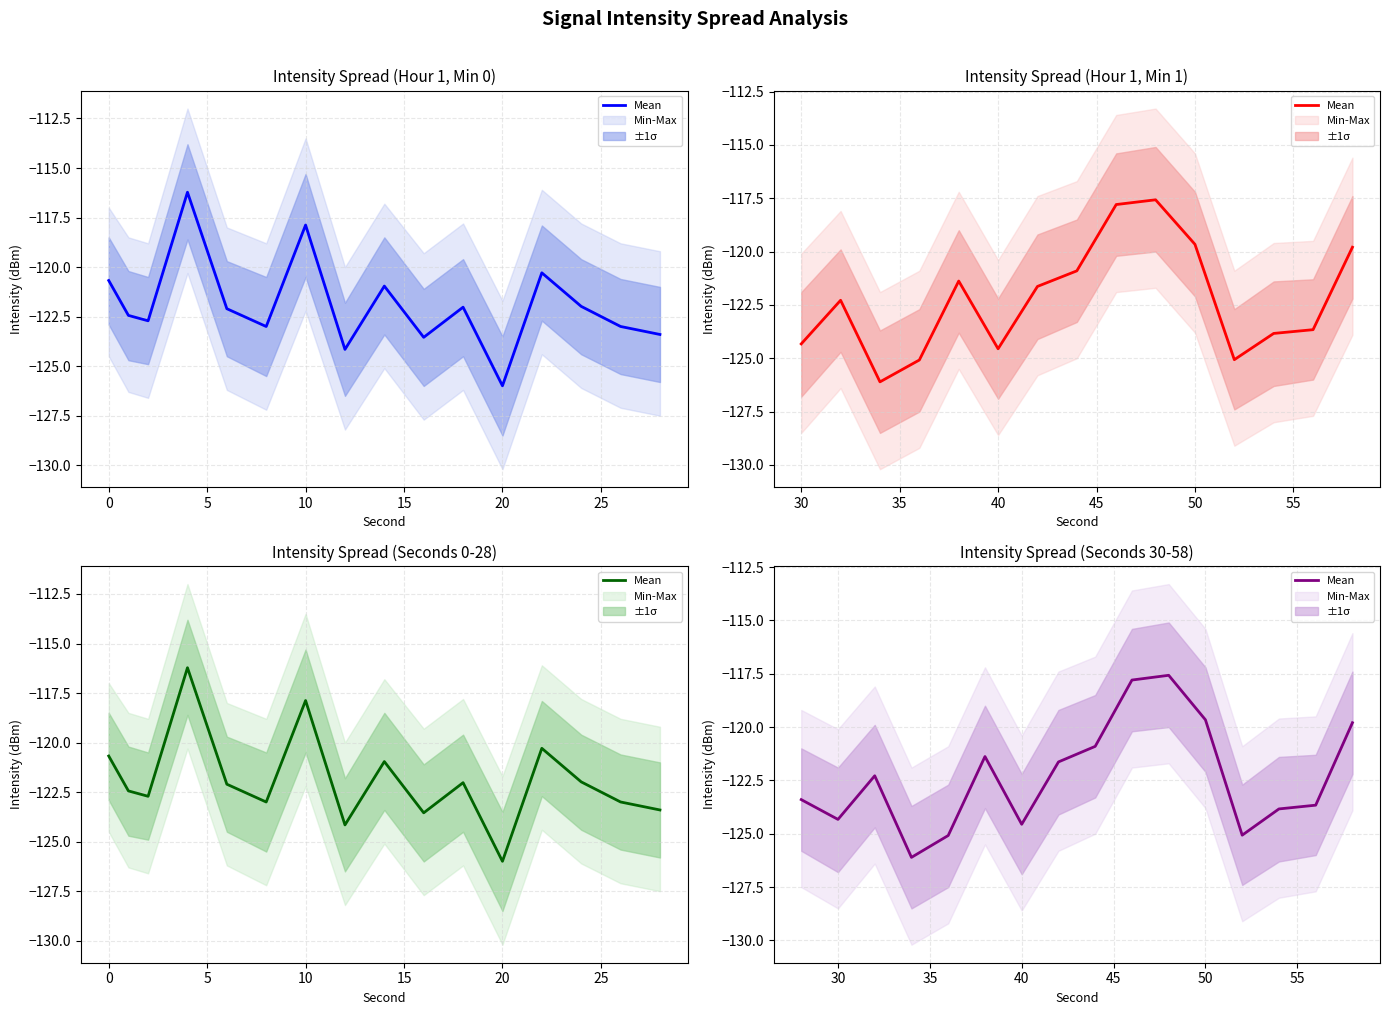

Between 5 and 11, which is larger?

11